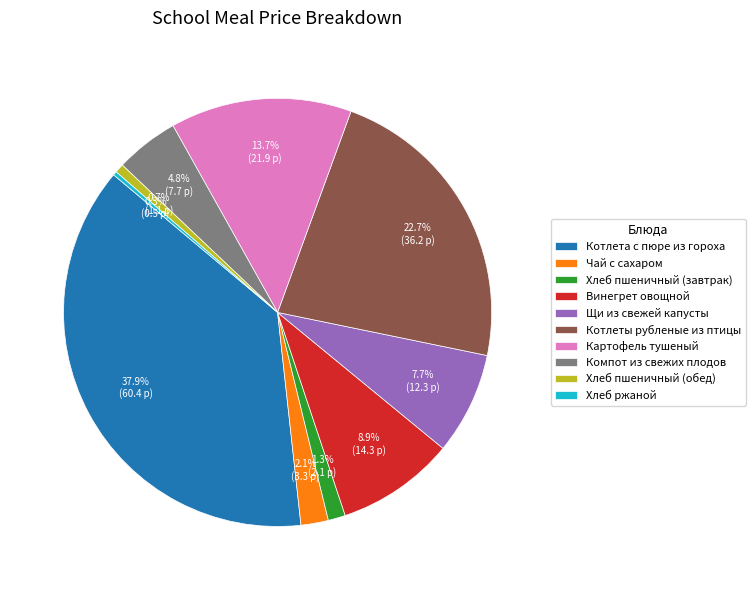

Does any single category account for the majority?

No